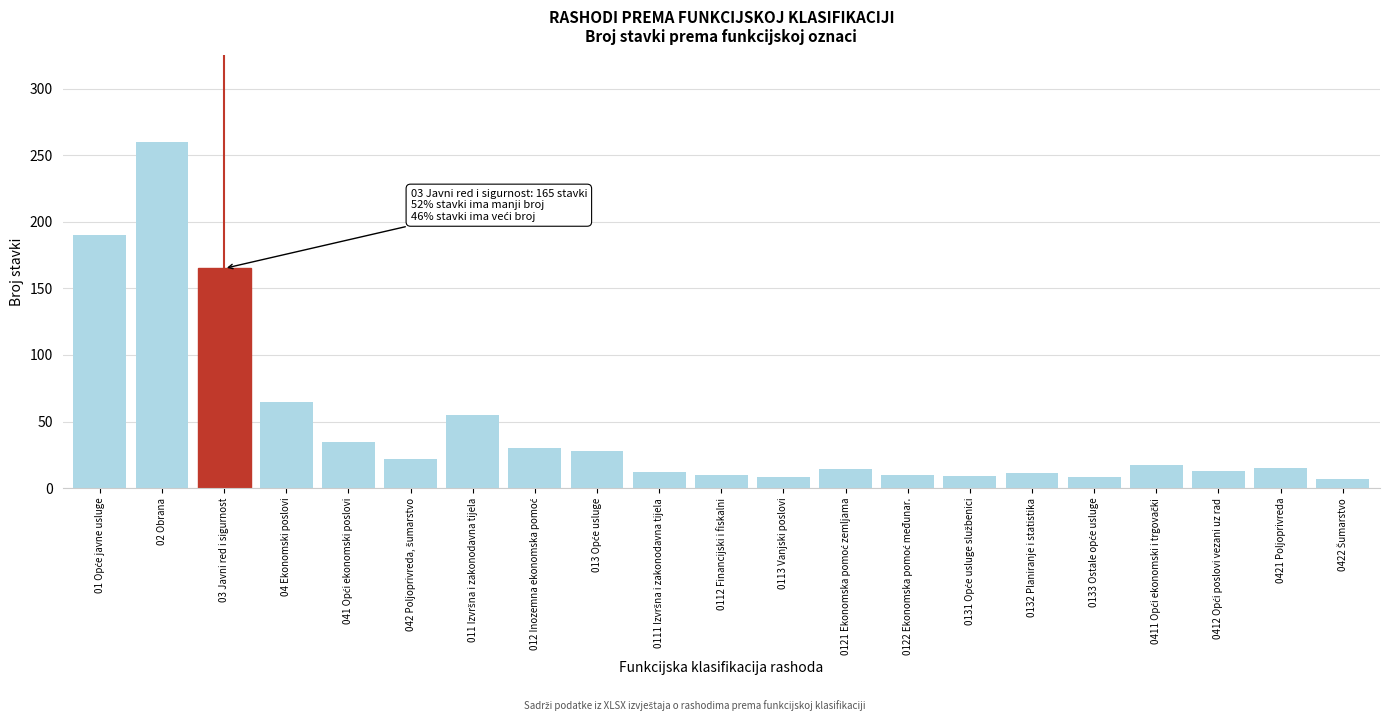

At which label is the value closest to 133?

03 Javni red i sigurnost